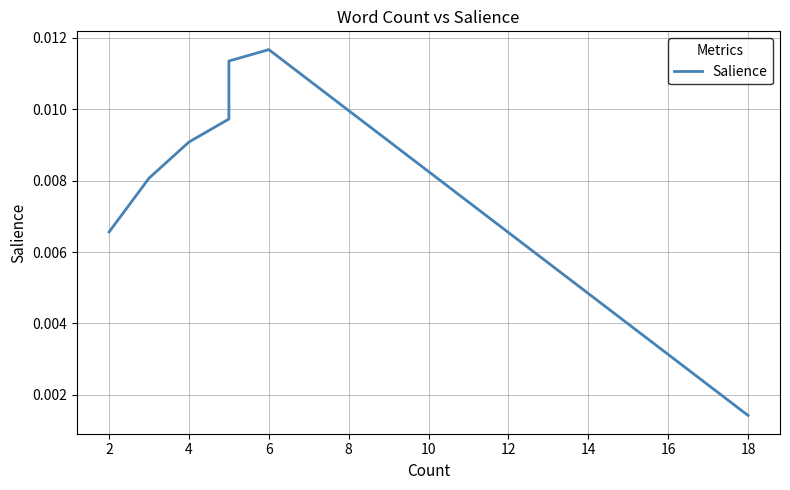

How many series are shown in this chart?

1